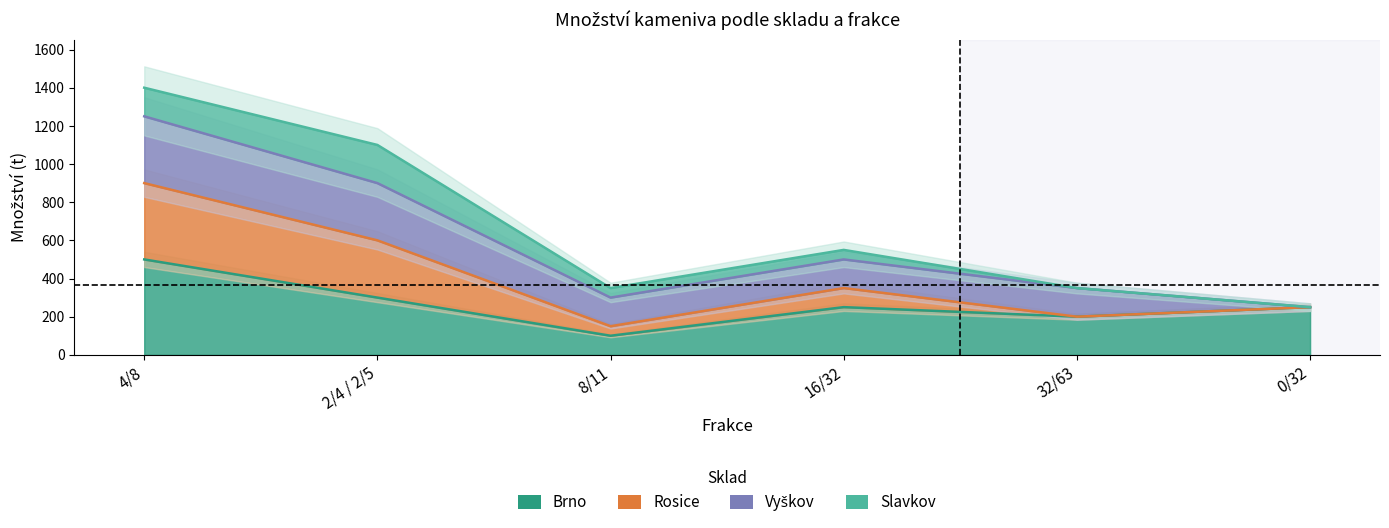

Does the chart have visible grid lines?

No